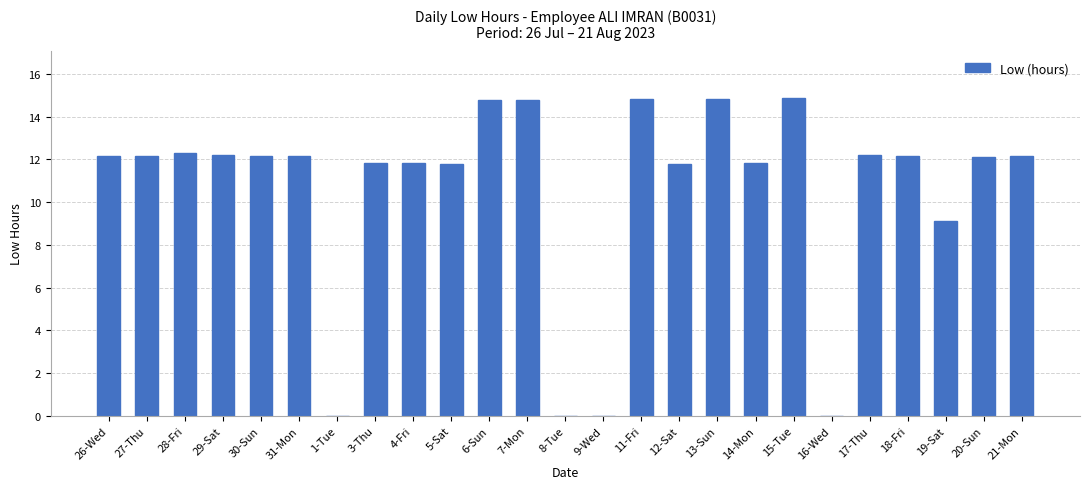

Are the bars grouped side by side (vs. stacked)?

No